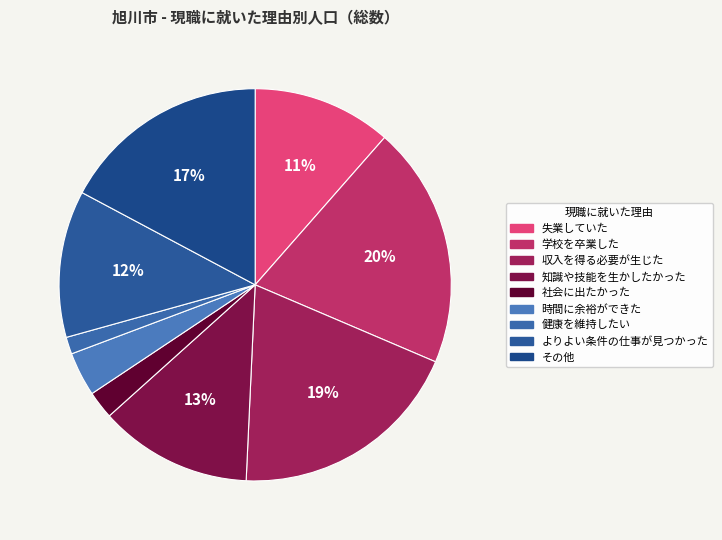

Between その他 and 社会に出たかった, which is larger?

その他